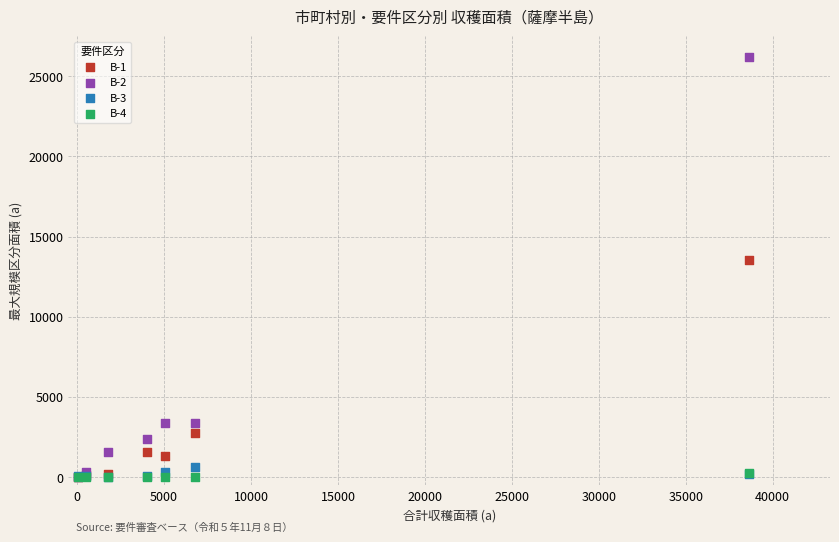

Across all series, what Y value is closest to 13086?

13525.2